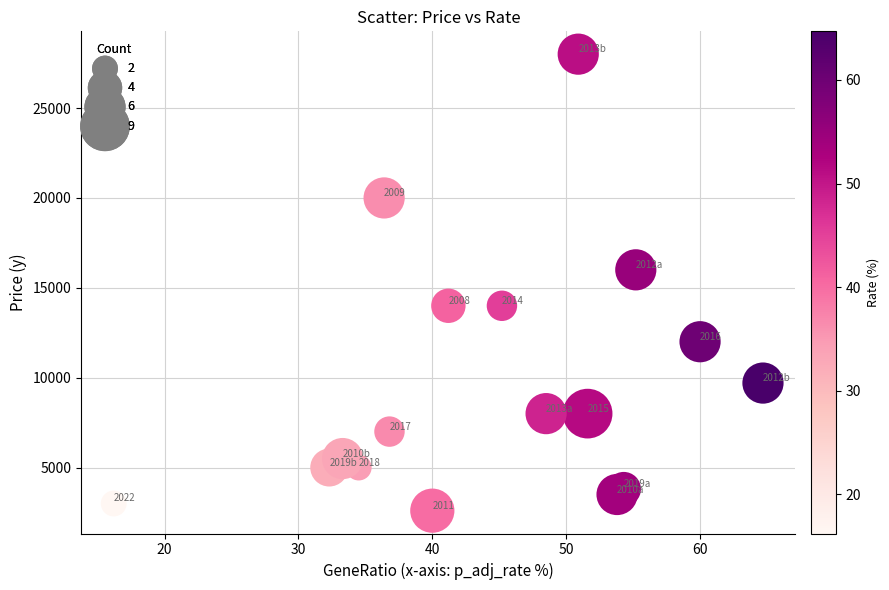

What is the range of Y values (max minus min)?

25400